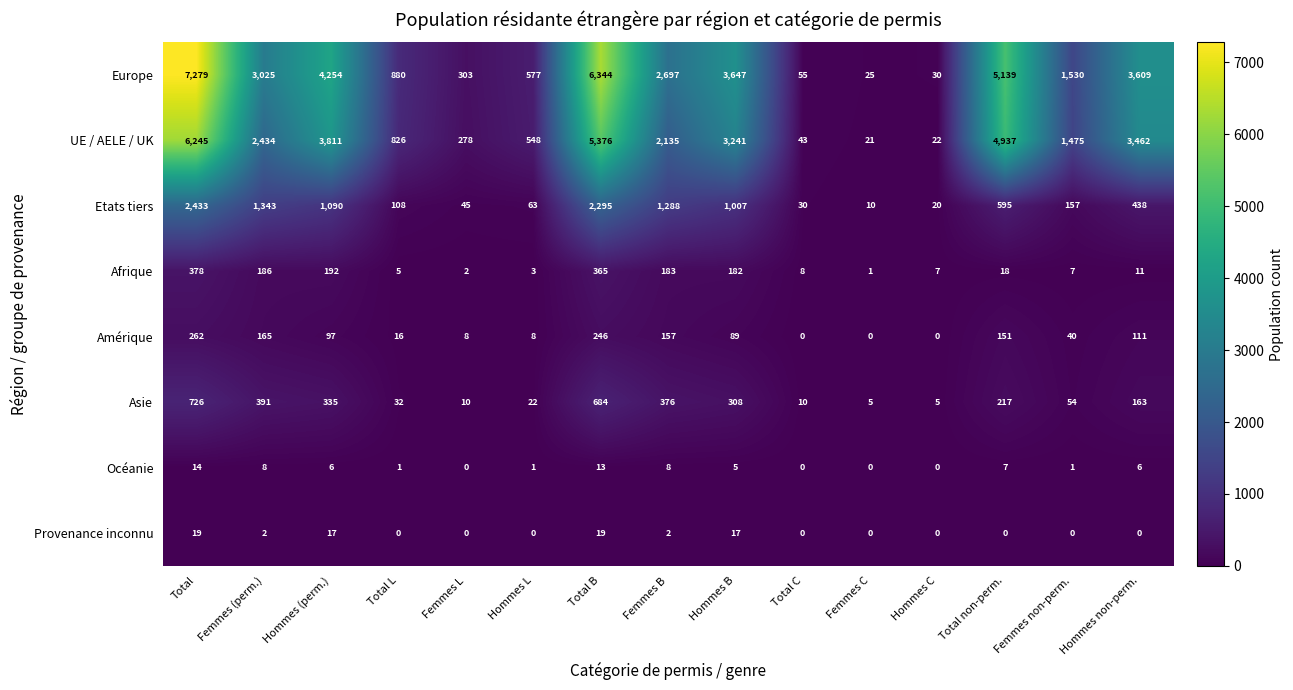

How many distinct data groups are displayed?

8